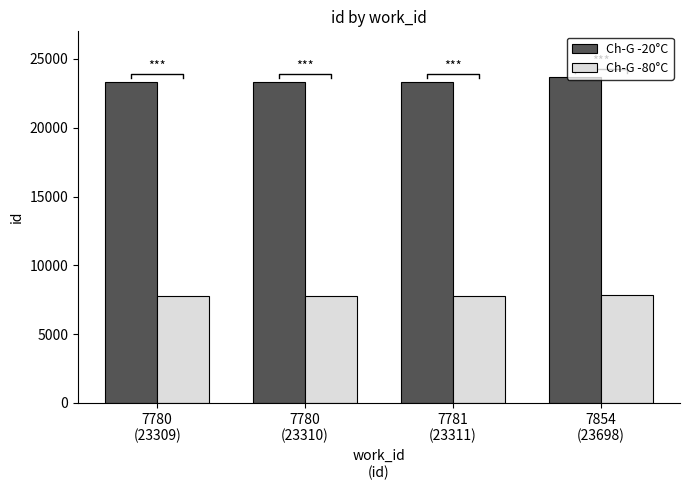

What is the difference between the second highest and second lowest values in the Ch-G -20°C series?

1